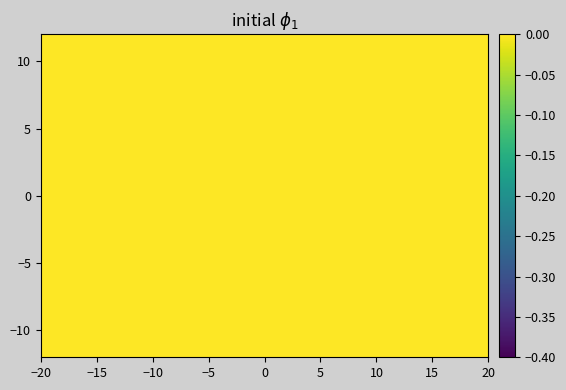

At how many categories does at least one series exceed 0?

9